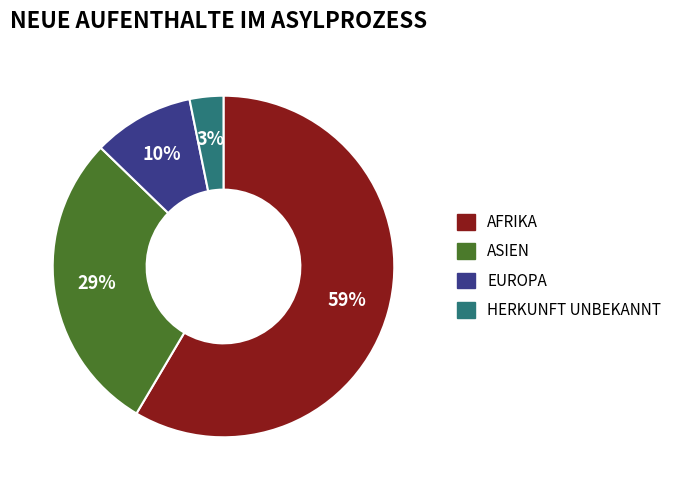

Is there a majority slice in this chart?

Yes